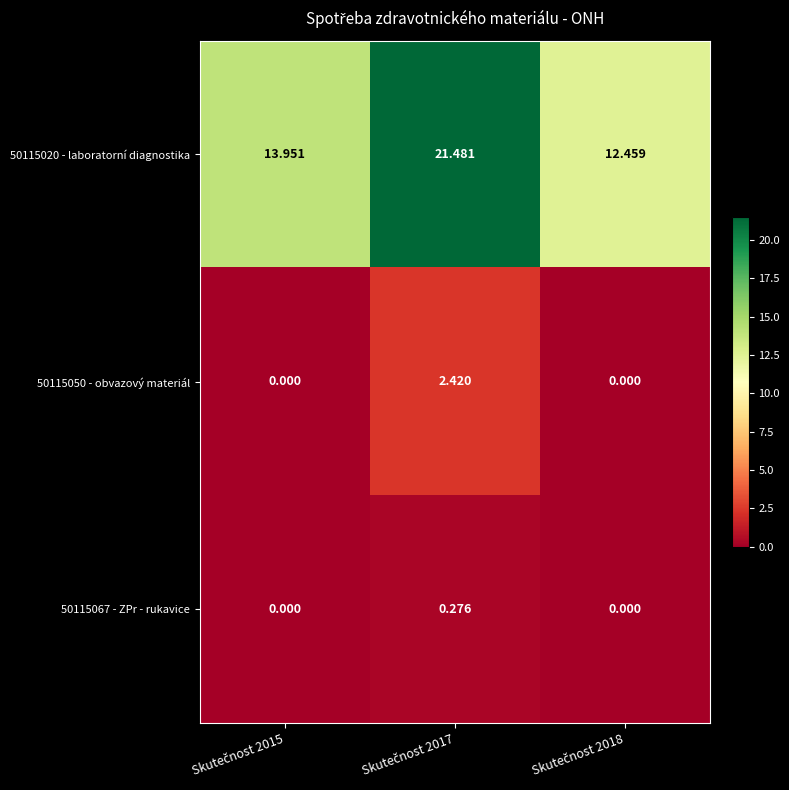

Reading right to left, transcribe all the data shown in this chart.

50115020 - laboratorní diagnostika: Skutečnost 2018=12.5	Skutečnost 2017=21.5	Skutečnost 2015=14.0
50115050 - obvazový materiál: Skutečnost 2018=0.0	Skutečnost 2017=2.4	Skutečnost 2015=0.0
50115067 - ZPr - rukavice: Skutečnost 2018=0.0	Skutečnost 2017=0.3	Skutečnost 2015=0.0